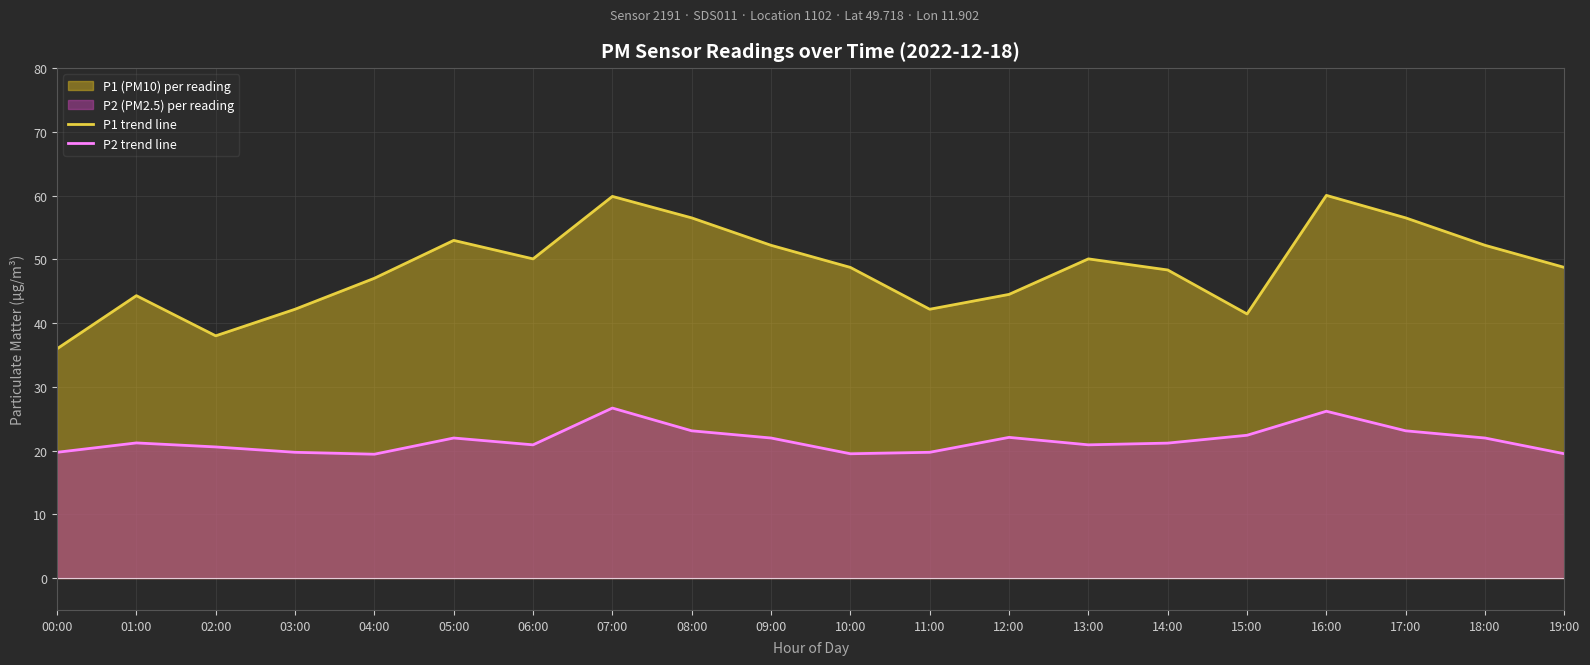

How many interior local peaks does the P1 trend line series have?

5